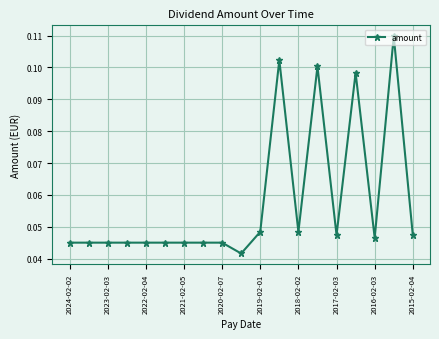

True or false: there are more than 2 points higher than both neighbors.

True